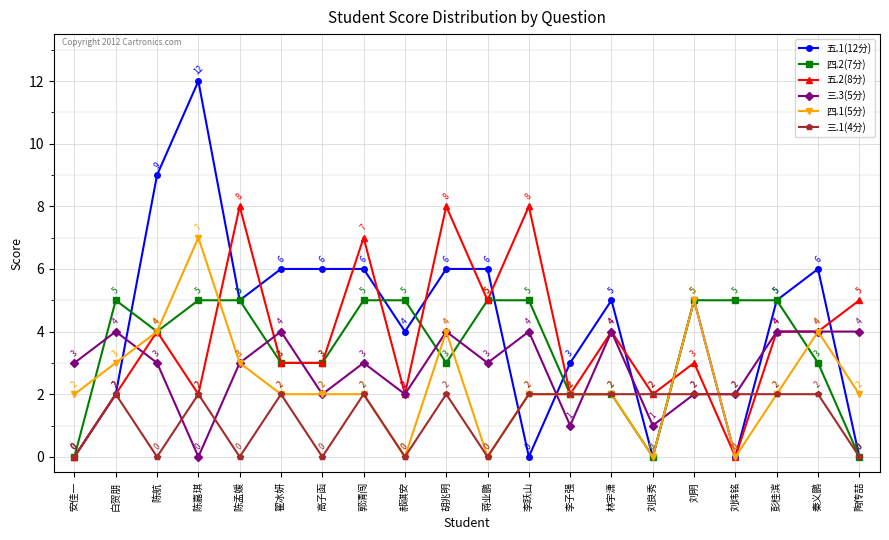

How many distinct data groups are displayed?

6